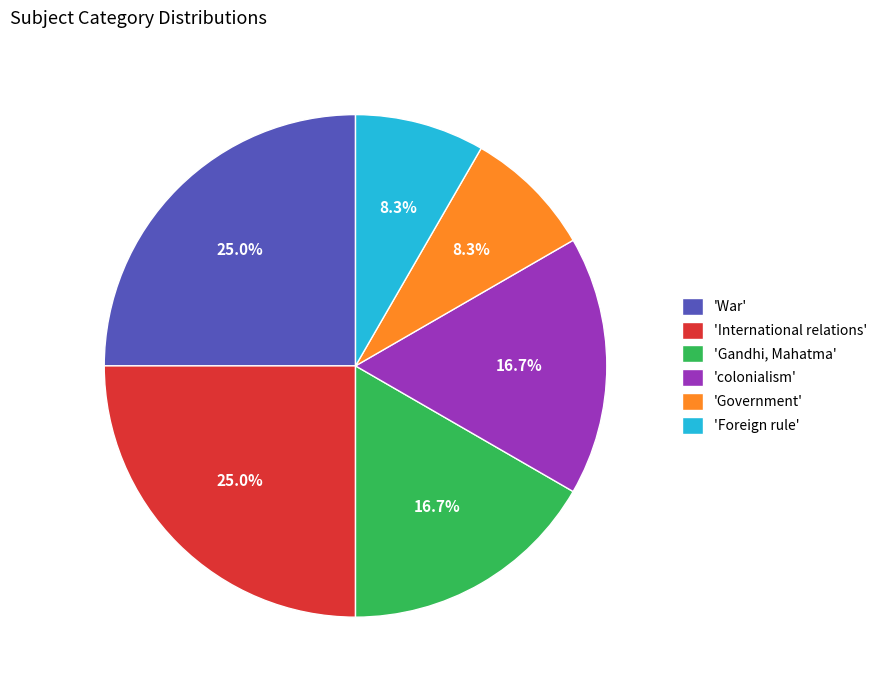

Approximately how many times larger is the value at 'colonialism' compared to 'Gandhi, Mahatma'?

1.0